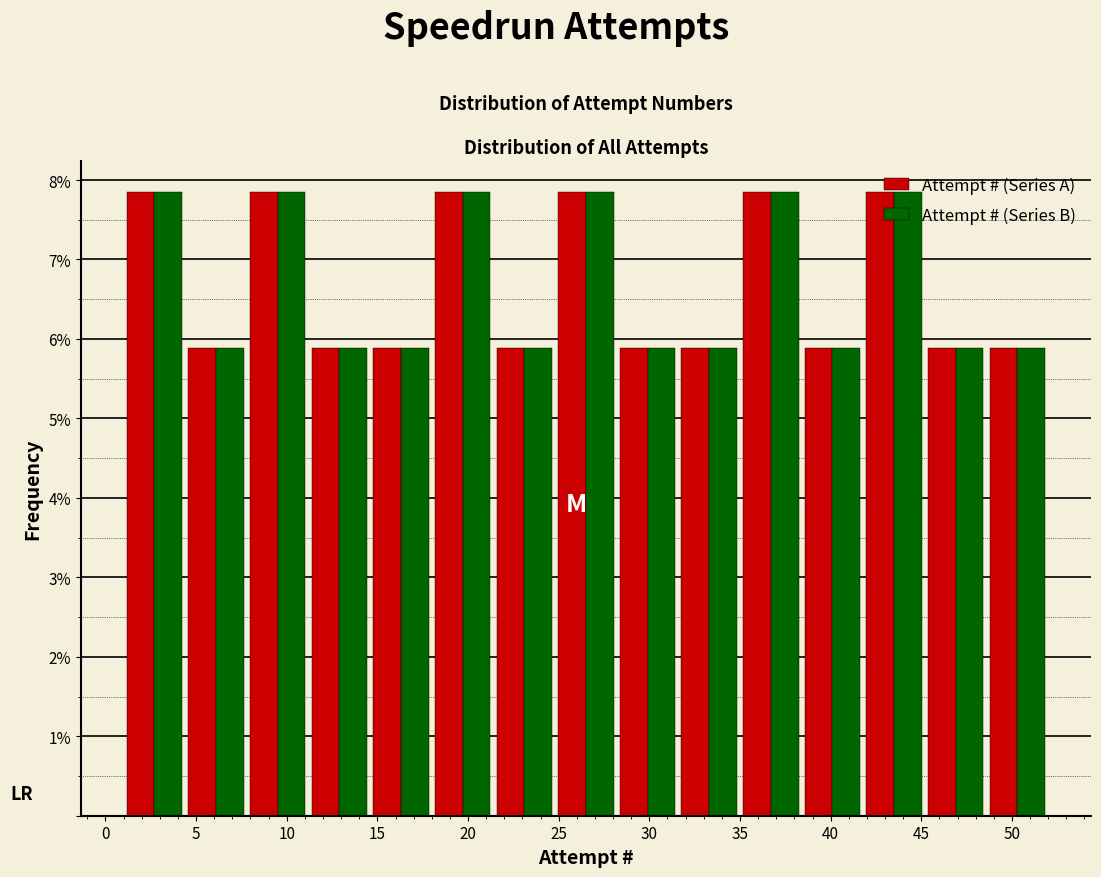

What is the height of the Attempt # (Series B) bar covering 38.4 to 41.8 on the x-axis? Neither the bar edges nor the heights are printed on the chart, so give them approximately, as read against the axes.

5.9